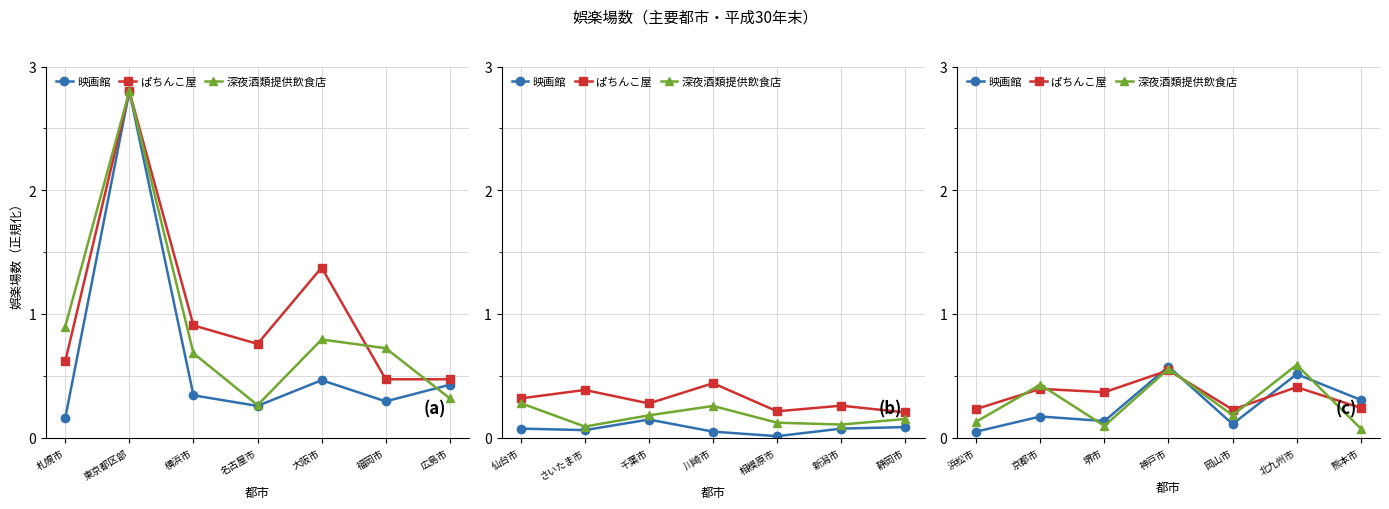

What is the minimum value for ぱちんこ屋?

0.2